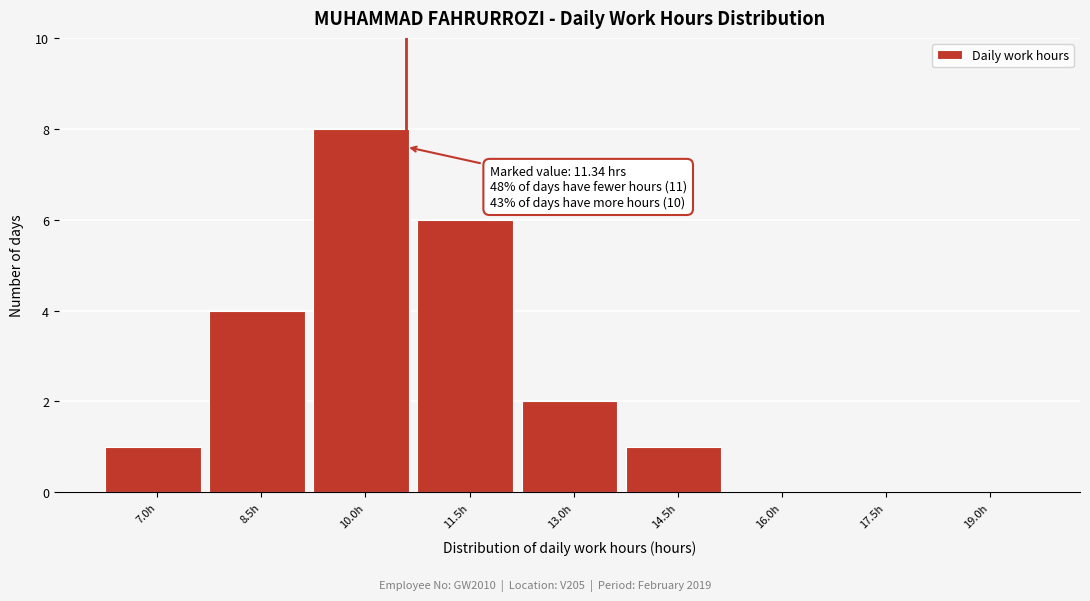

Reading left to right, what are all the values shown in this chart?

7.0h=1	8.5h=4	10.0h=8	11.5h=6	13.0h=2	14.5h=1	16.0h=0	17.5h=0	19.0h=0